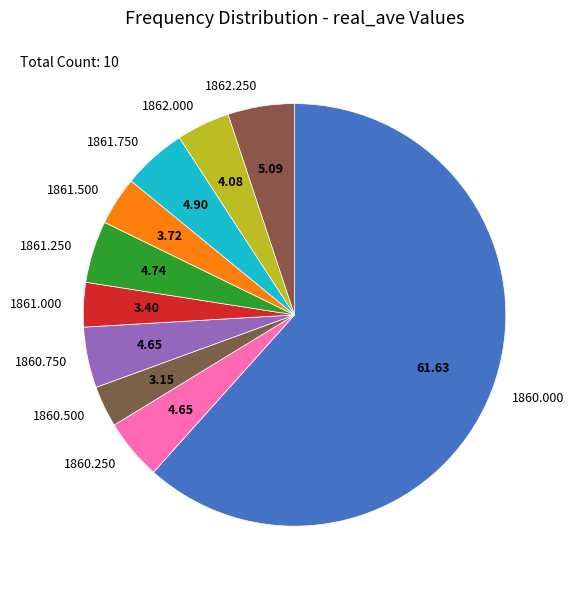

Which category accounts for the majority?

1860.000